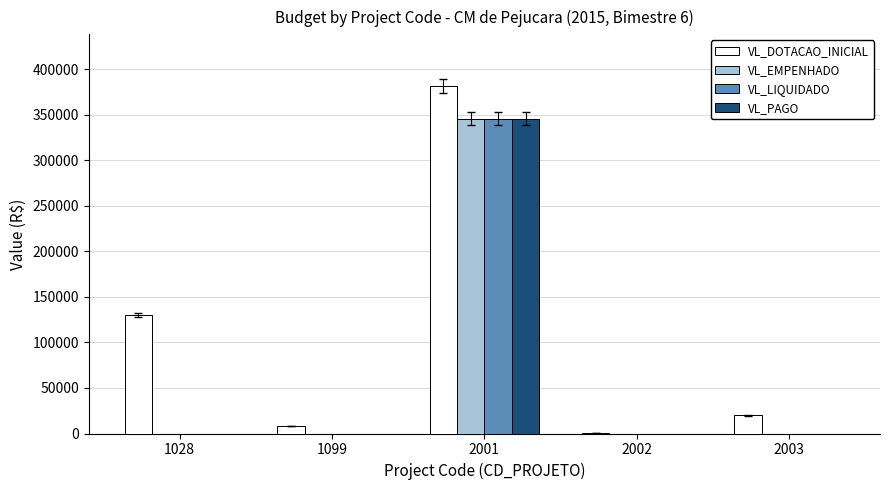

Between 1099 and 2001, which series saw the biggest shift?

VL_DOTACAO_INICIAL